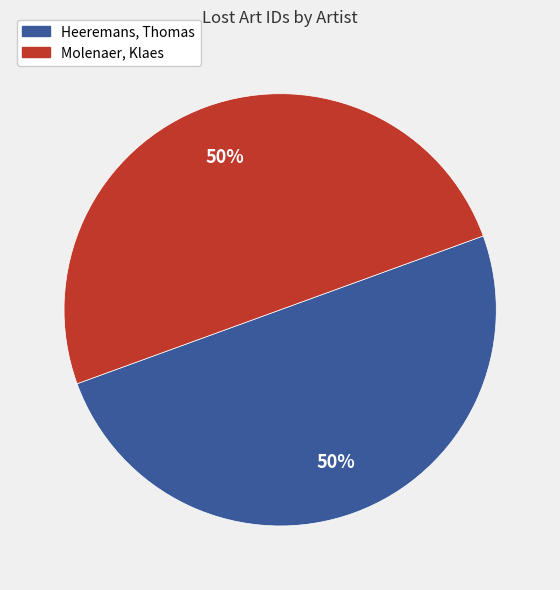

To the nearest percent, what is the average slice percentage?

50%